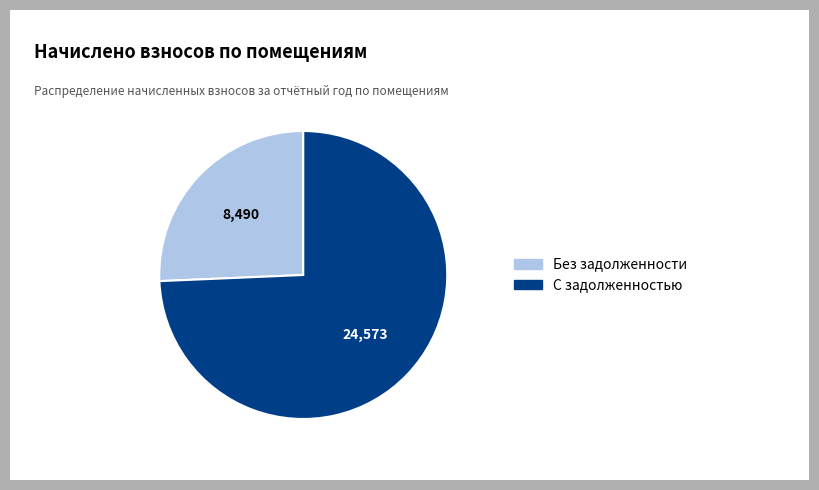

Count the number of slices in the pie.

2